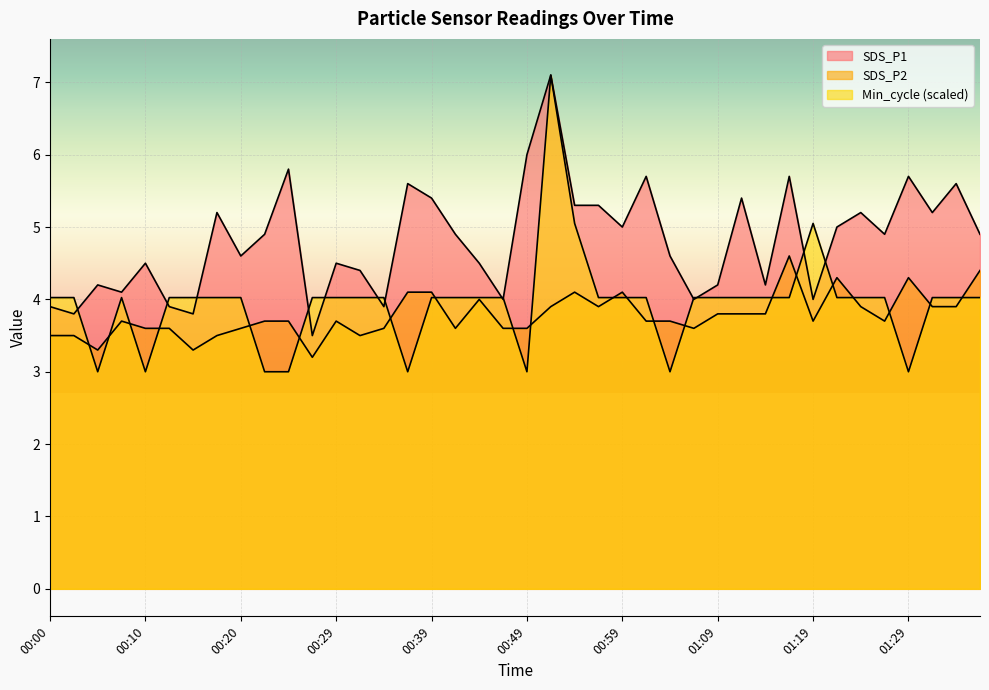

What position from the left is 00:27?

12